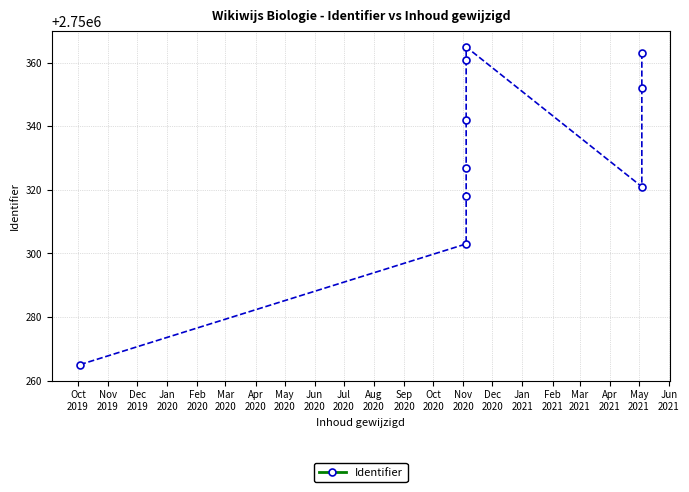

What is the value of the 2nd point from the left?

2750303